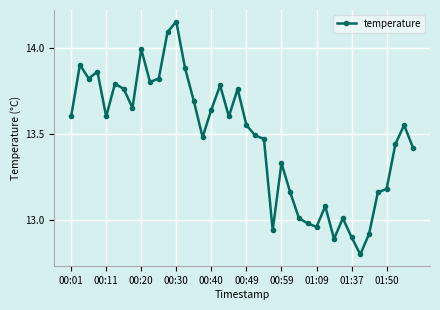

How many lines are shown in the chart?

1